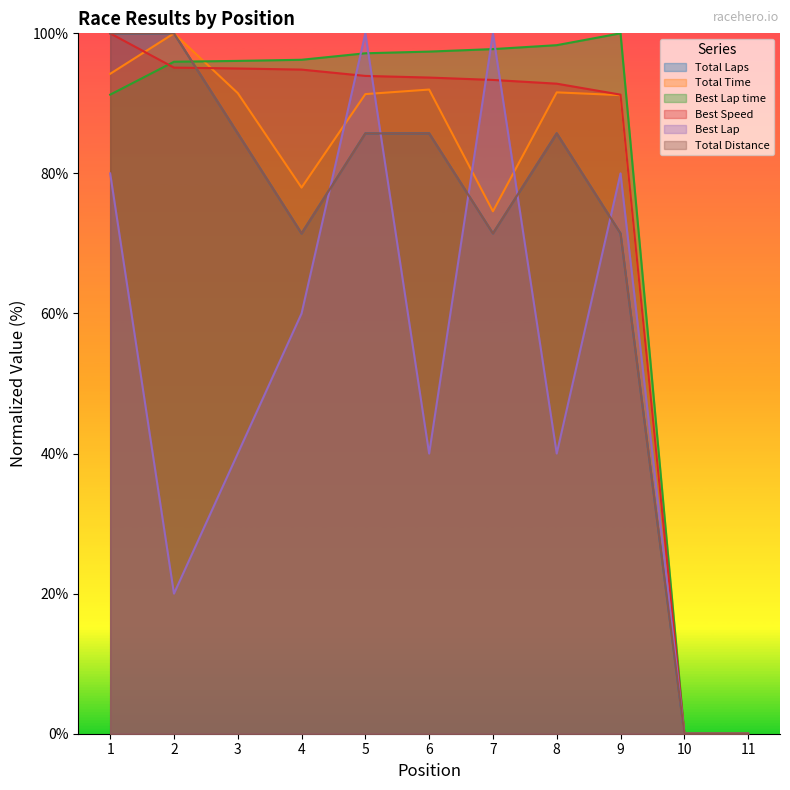

What is the sum of all Total Laps values?

757.1